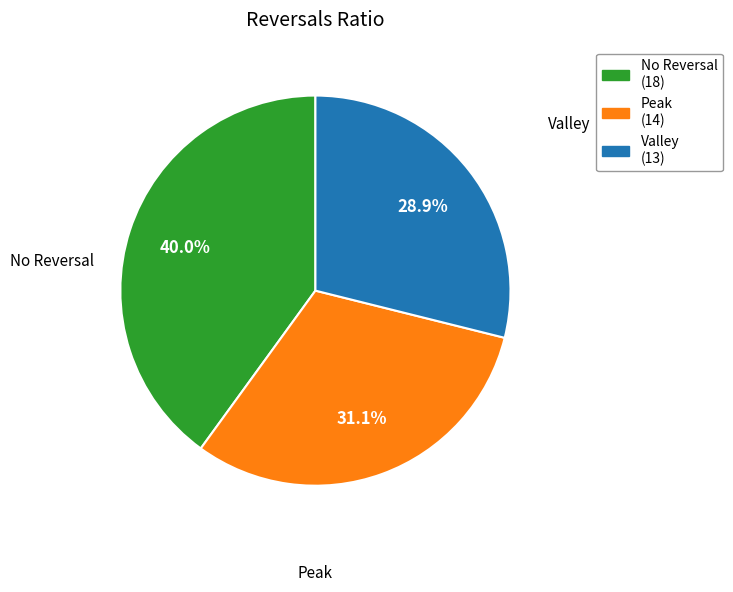

Do No Reversal and Valley together represent more than half of the pie?

Yes